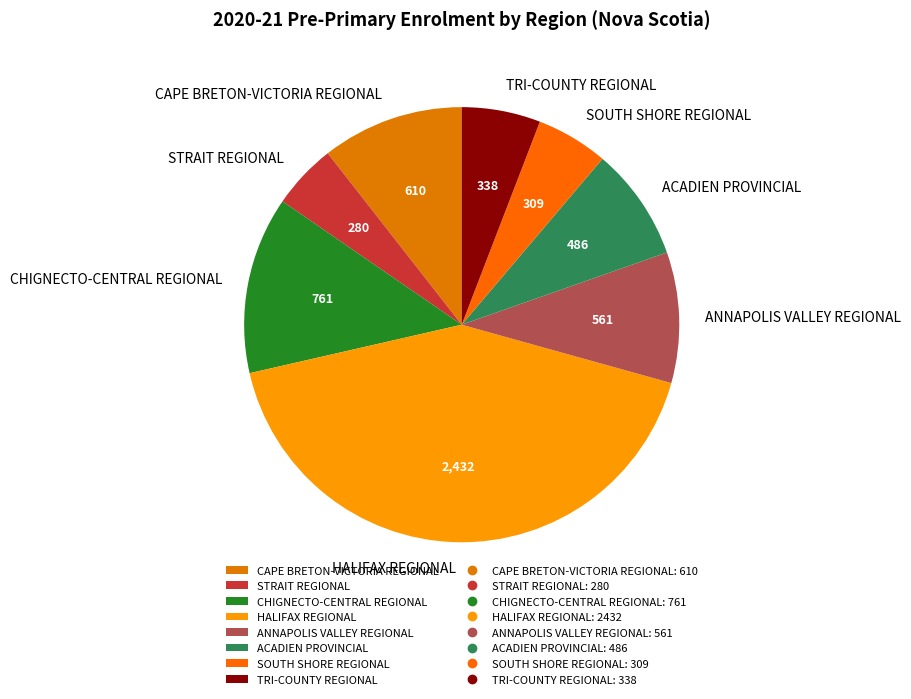

How many slices are in this pie chart?

8